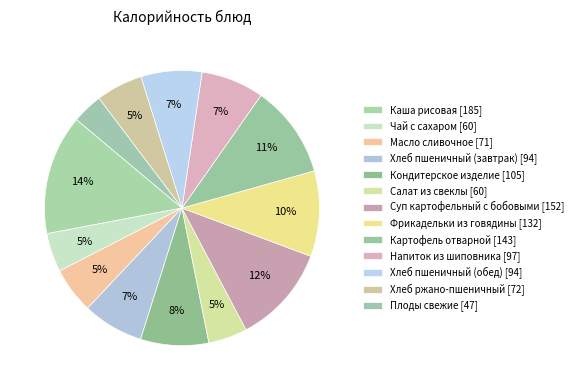

How many slices are in this pie chart?

13